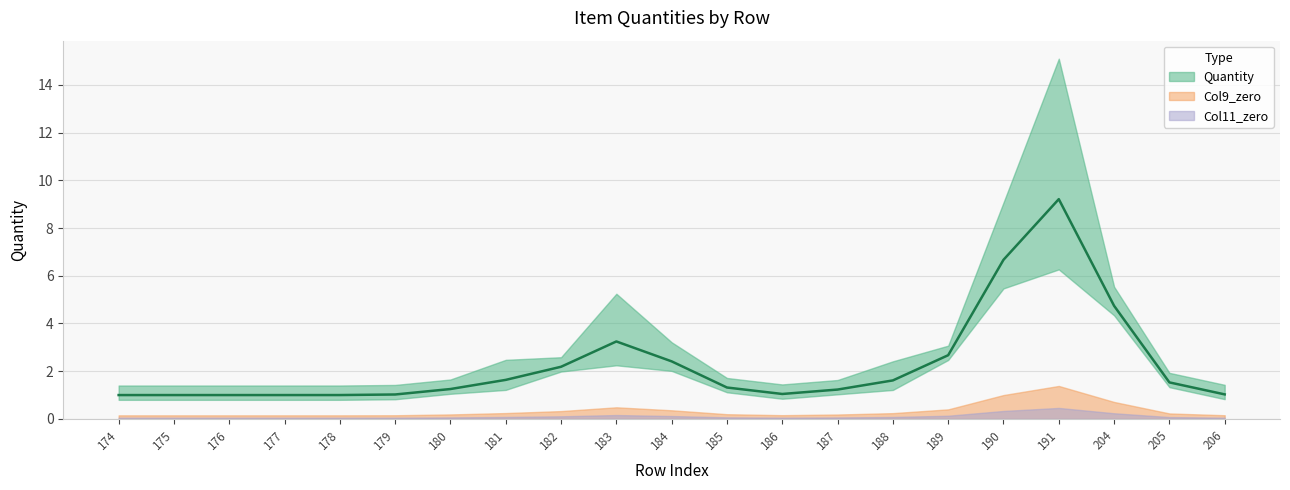

True or false: Col9_zero and Quantity cross at least once.

False